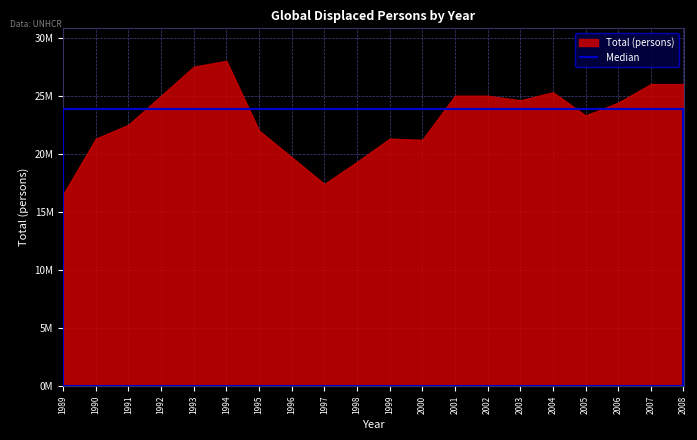

How many values are below 24400000?

10